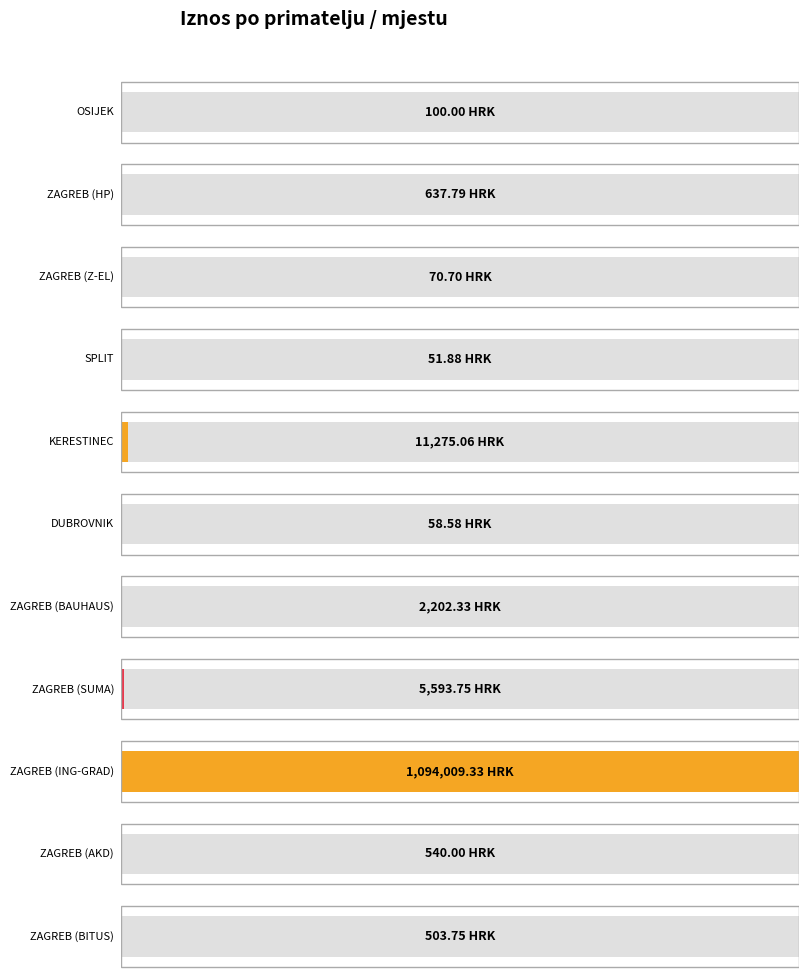

Reading left to right, list all the values displayed in this chart.

100.0	637.8	70.7	51.9	11275.1	58.6	2202.3	5593.8	1094009.3	540.0	503.8